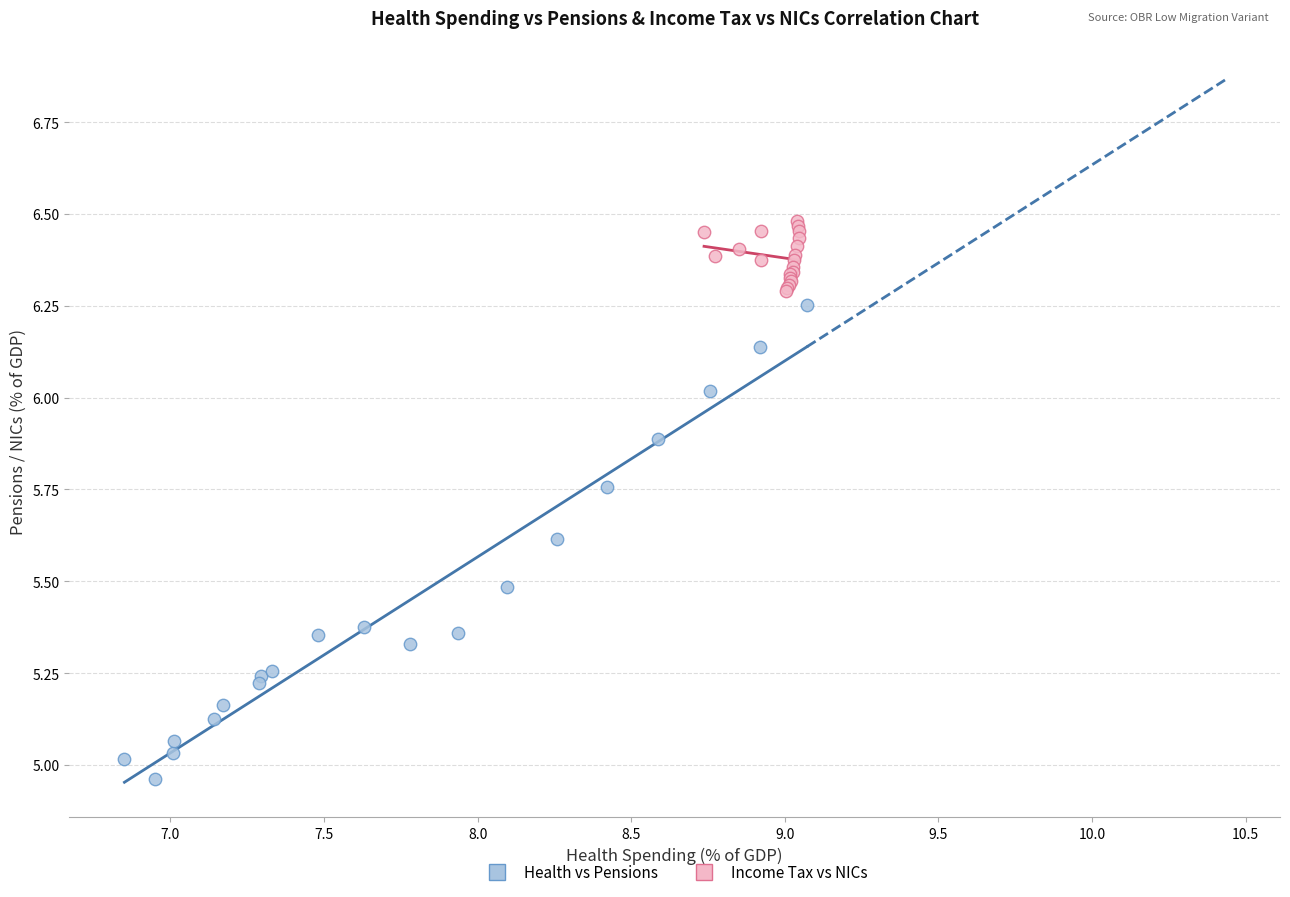

Which series contains the highest Y value?

Income Tax vs NICs